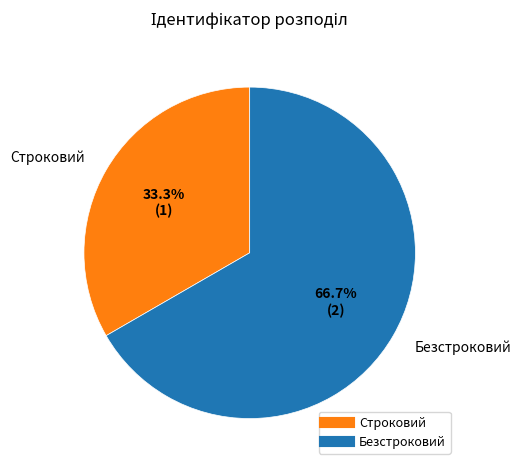

Approximately how many times larger is the value at Строковий compared to Безстроковий?

0.5